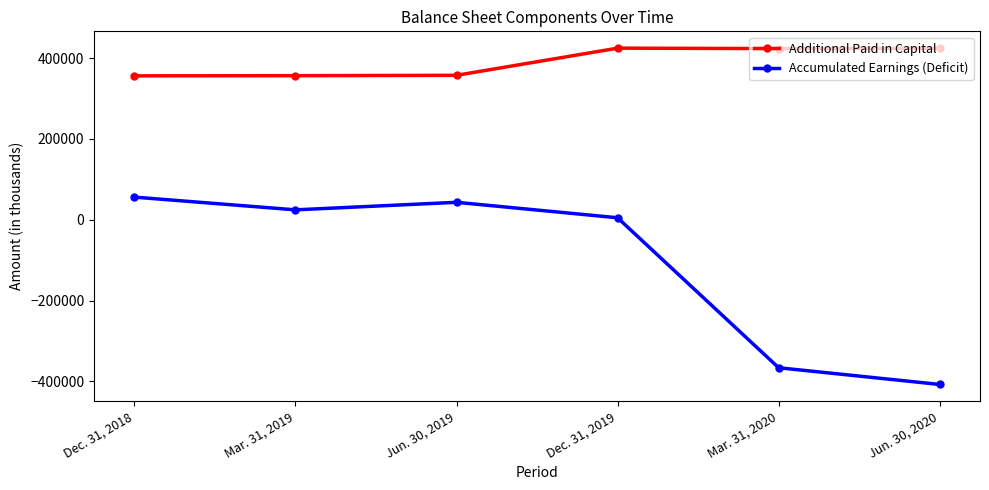

Rank the categories by Additional Paid in Capital value from highest to lowest.

Dec. 31, 2019, Jun. 30, 2020, Mar. 31, 2020, Jun. 30, 2019, Mar. 31, 2019, Dec. 31, 2018